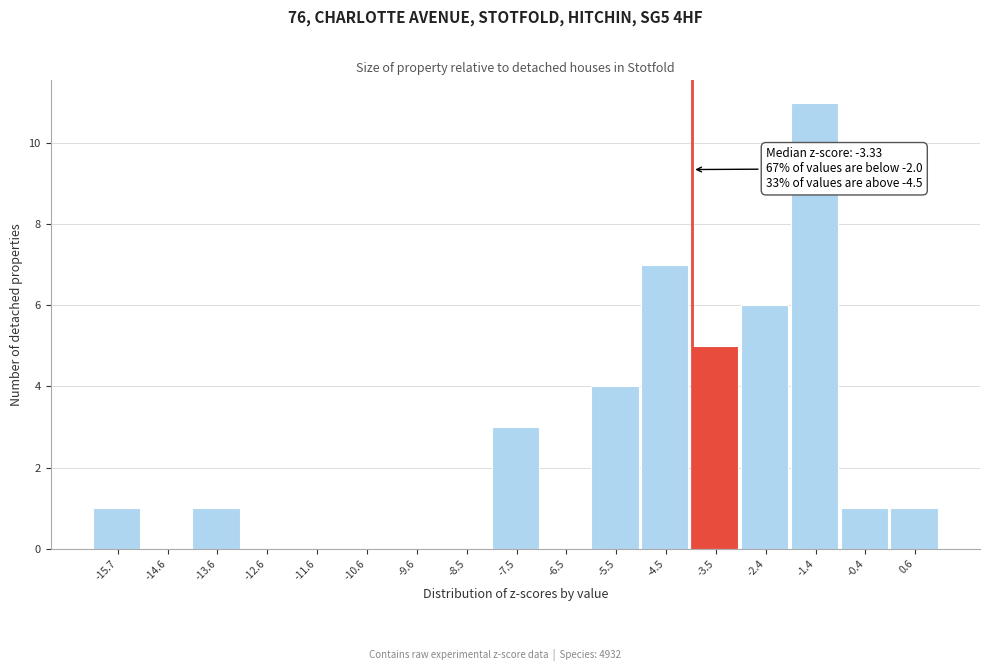

Which range on the x-axis has the tallest bar?

-2.0 to -1.0